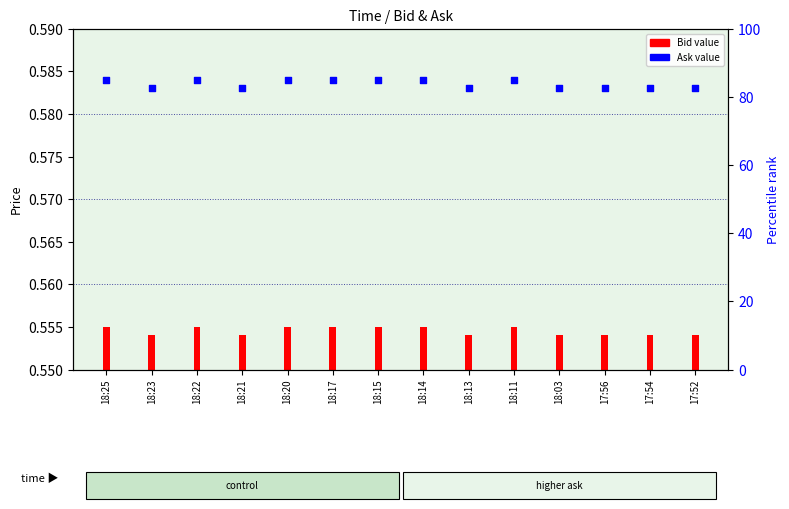

Which has a higher value, 18:20 or 18:22?

18:20